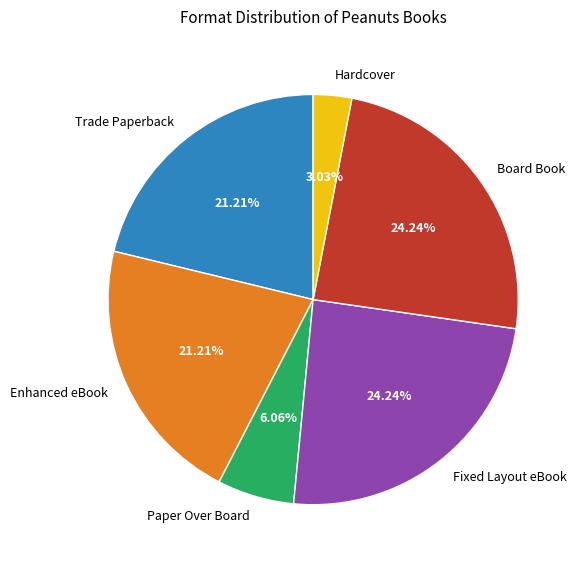

Which has a higher value, Paper Over Board or Fixed Layout eBook?

Fixed Layout eBook